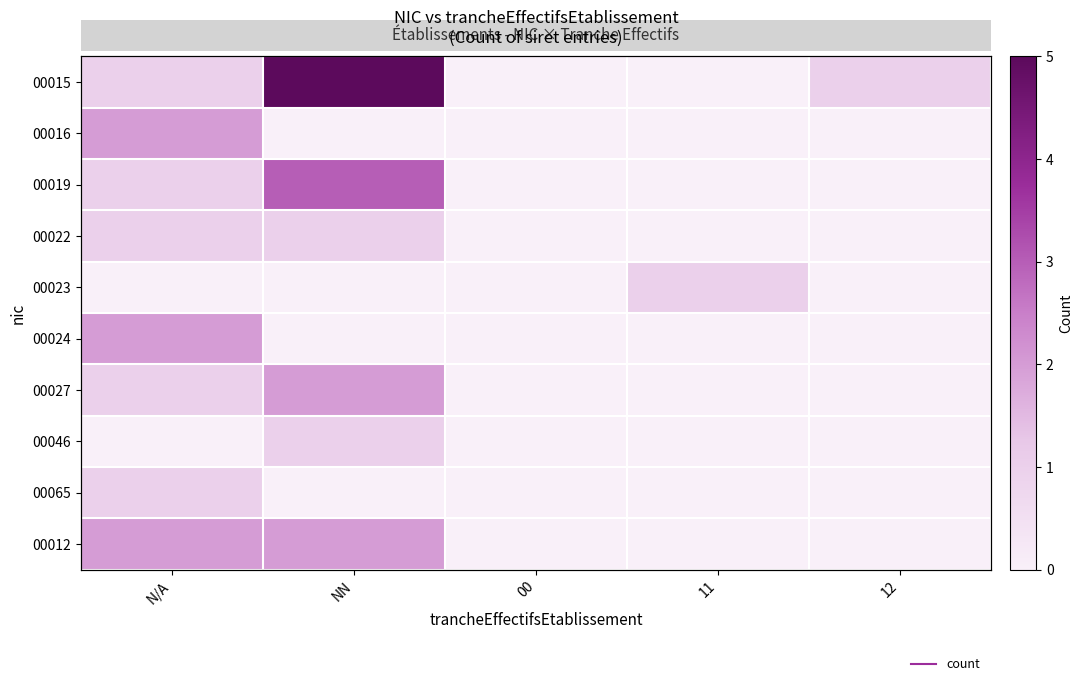

What is the sum of the 00024 values at 12 and N/A?

2